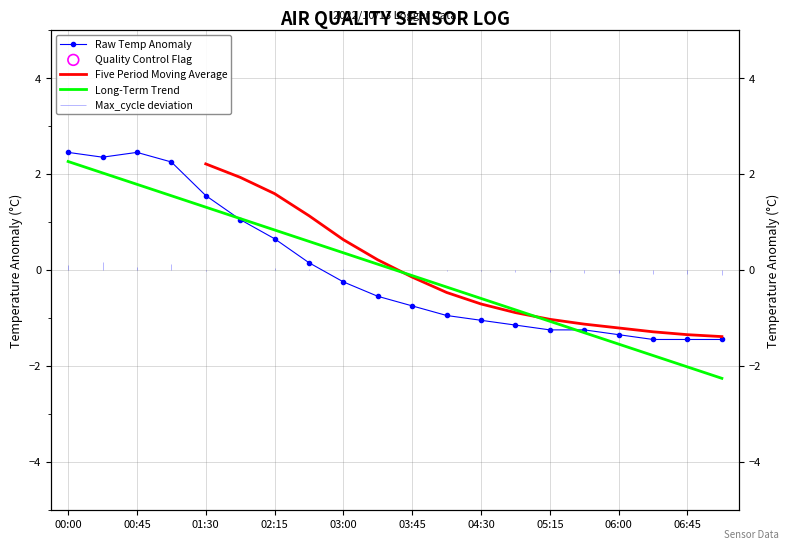

Which series has the largest total across all categories?

Raw Temp Anomaly